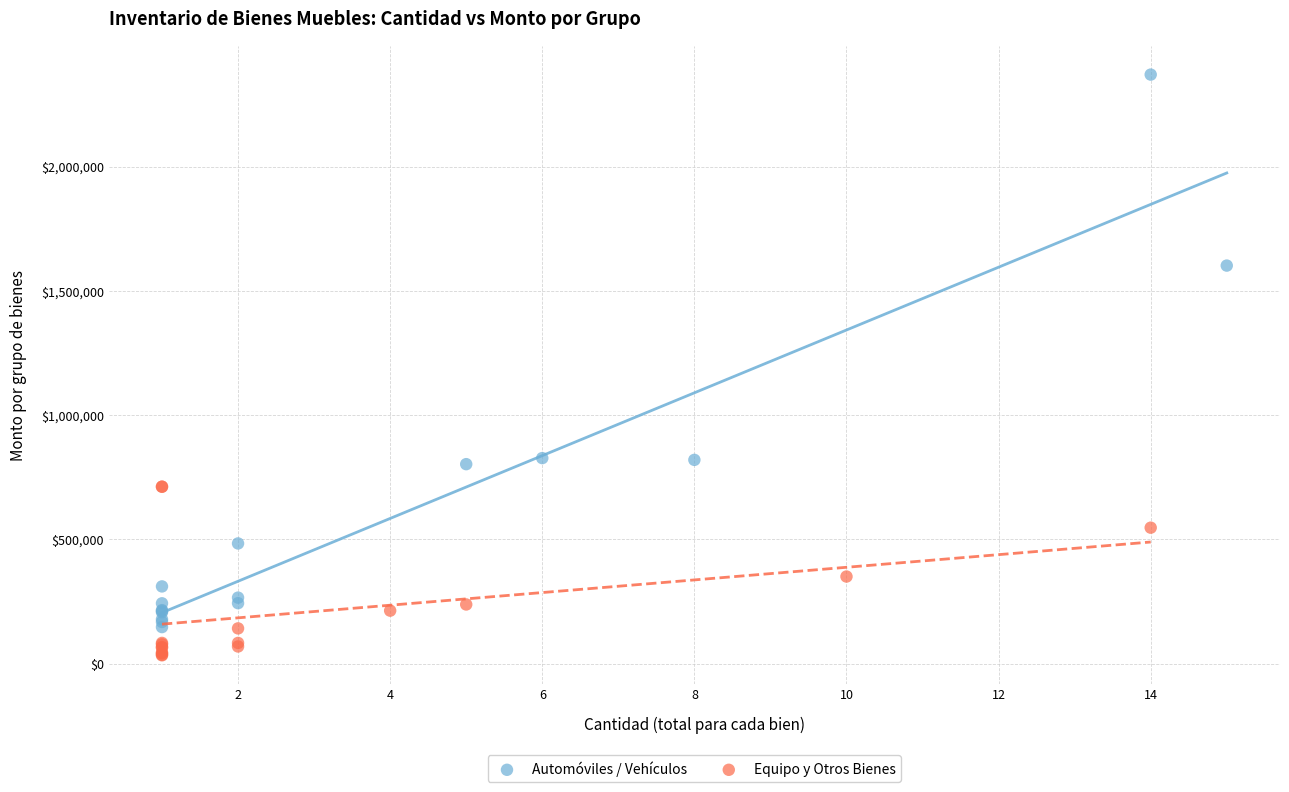

Which series contains the lowest Y value?

Equipo y Otros Bienes